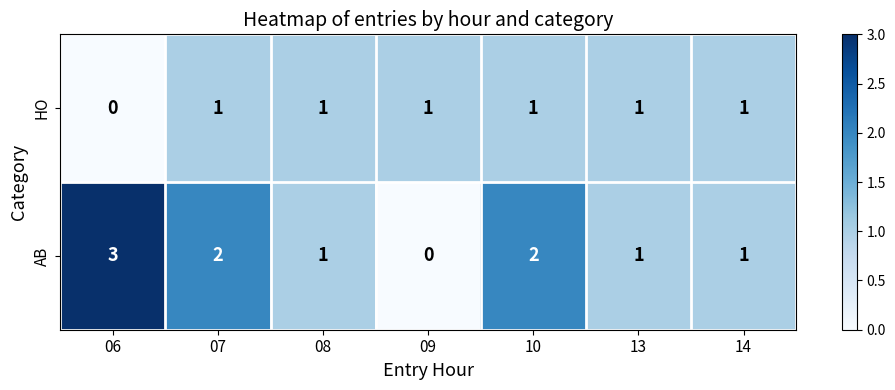

Reading right to left, what are all the values shown in this chart?

HO: 1	1	1	1	1	1	0
AB: 1	1	2	0	1	2	3